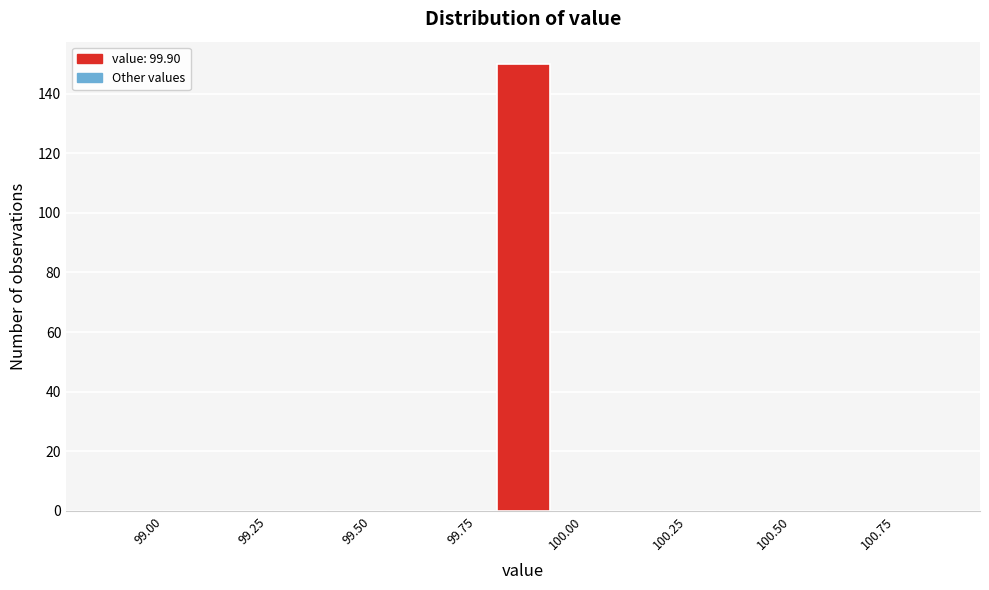

Read against the x-axis, roughly where is the centre of the tallest bar?

99.90